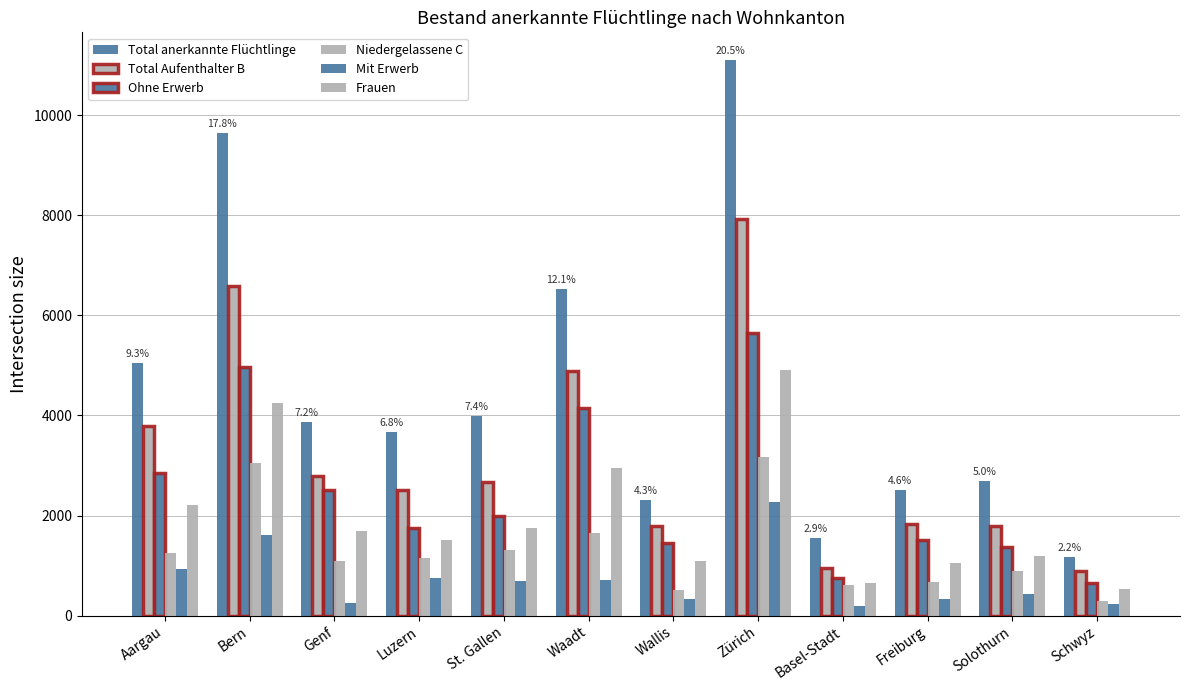

At which category is the sum across all series the highest?

Zürich